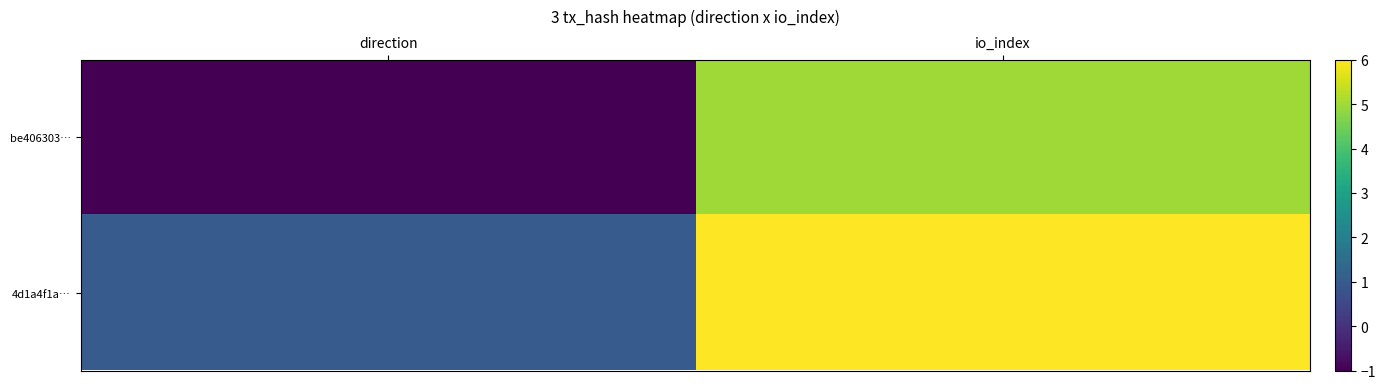

Reading left to right, transcribe all the data shown in this chart.

be406303…: direction=-1	io_index=5
4d1a4f1a…: direction=1	io_index=6